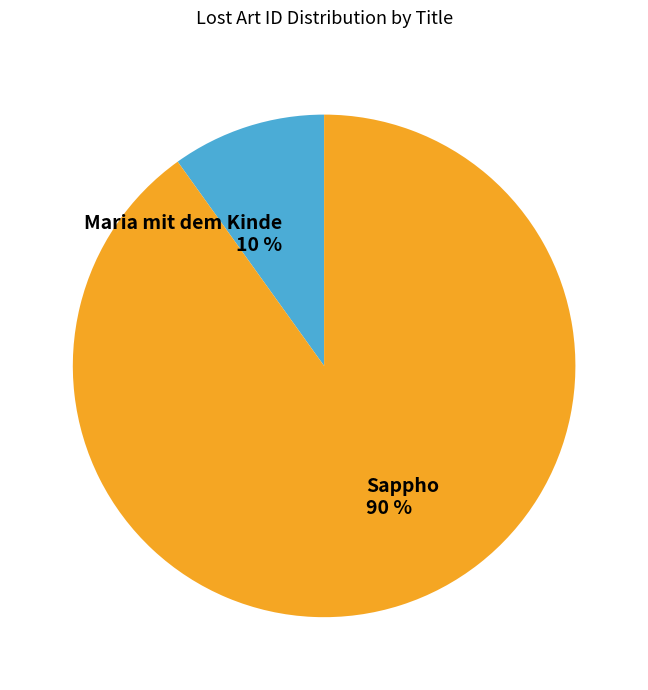

Rank the categories by value from highest to lowest.

Sappho, Maria mit dem Kinde